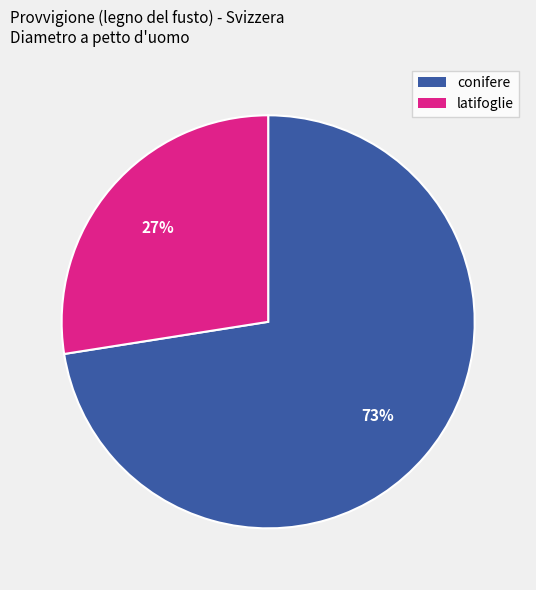

Does any single category account for the majority?

Yes